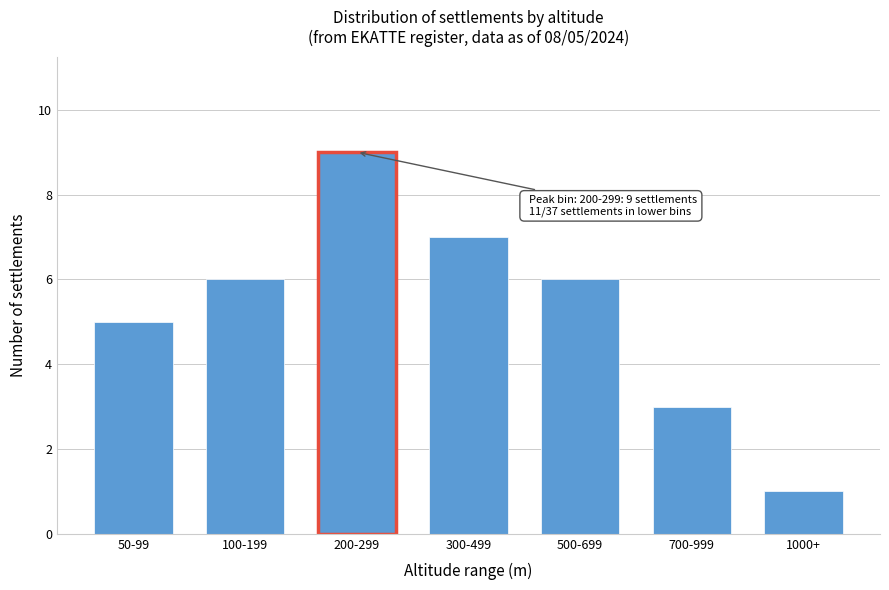

Reading left to right, transcribe all the data shown in this chart.

50-99=5	100-199=6	200-299=9	300-499=7	500-699=6	700-999=3	1000+=1